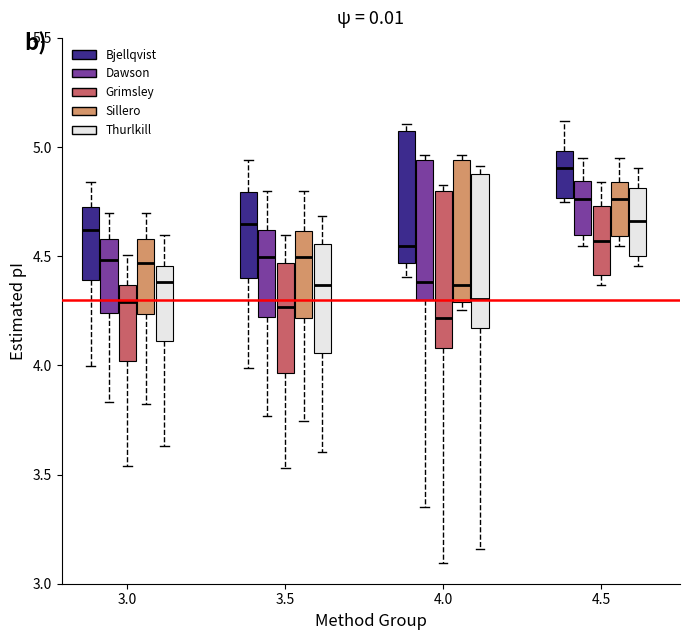

Reading left to right, transcribe this box plot: for each box, give where its median line is, the range the box spans, and where its two whiskers end, as read against the y-axis. The values are not printed on the chart, so give them approximately, as read against the axis.

3.0 (Bjellqvist): median 4.60, box 4.40 to 4.70, whiskers 4.00 to 4.85
3.0 (Dawson): median 4.50, box 4.25 to 4.60, whiskers 3.85 to 4.70
3.0 (Grimsley): median 4.30, box 4.00 to 4.35, whiskers 3.55 to 4.50
3.0 (Sillero): median 4.45, box 4.25 to 4.60, whiskers 3.80 to 4.70
3.0 (Thurlkill): median 4.40, box 4.10 to 4.45, whiskers 3.65 to 4.60
3.5 (Bjellqvist): median 4.65, box 4.40 to 4.80, whiskers 4.00 to 4.95
3.5 (Dawson): median 4.50, box 4.20 to 4.60, whiskers 3.75 to 4.80
3.5 (Grimsley): median 4.25, box 3.95 to 4.45, whiskers 3.55 to 4.60
3.5 (Sillero): median 4.50, box 4.20 to 4.60, whiskers 3.75 to 4.80
3.5 (Thurlkill): median 4.35, box 4.05 to 4.55, whiskers 3.60 to 4.70
4.0 (Bjellqvist): median 4.55, box 4.45 to 5.05, whiskers 4.40 to 5.10
4.0 (Dawson): median 4.40, box 4.30 to 4.95, whiskers 3.35 to 4.95 (just above the box's upper edge)
4.0 (Grimsley): median 4.20, box 4.10 to 4.80, whiskers 3.10 to 4.85
4.0 (Sillero): median 4.35, box 4.30 to 4.95, whiskers 4.25 to 4.95 (just above the box's upper edge)
4.0 (Thurlkill): median 4.30, box 4.15 to 4.90, whiskers 3.15 to 4.90 (just above the box's upper edge)
4.5 (Bjellqvist): median 4.90, box 4.75 to 5.00, whiskers 4.75 (just below the box's lower edge) to 5.10
4.5 (Dawson): median 4.75, box 4.60 to 4.85, whiskers 4.55 to 4.95
4.5 (Grimsley): median 4.55, box 4.40 to 4.75, whiskers 4.35 to 4.85
4.5 (Sillero): median 4.75, box 4.60 to 4.85, whiskers 4.55 to 4.95
4.5 (Thurlkill): median 4.65, box 4.50 to 4.80, whiskers 4.45 to 4.90